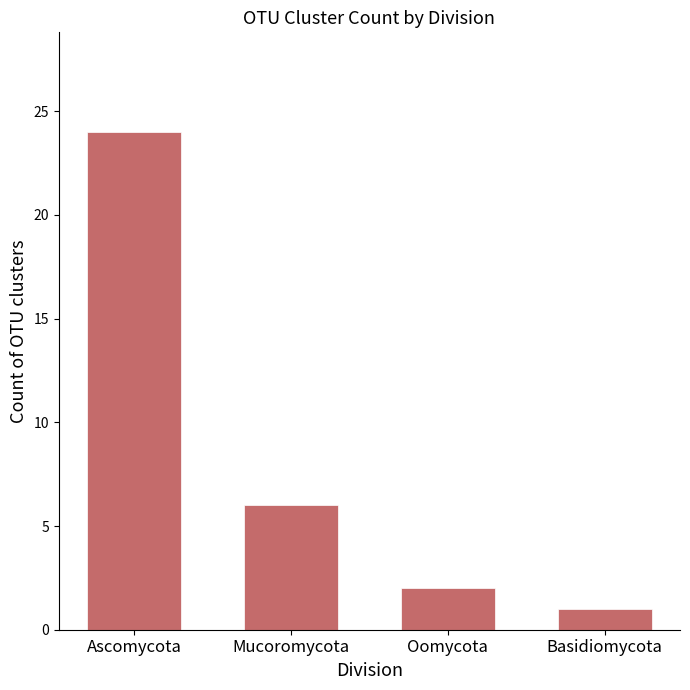

The value at Ascomycota is 24. True or false?

True